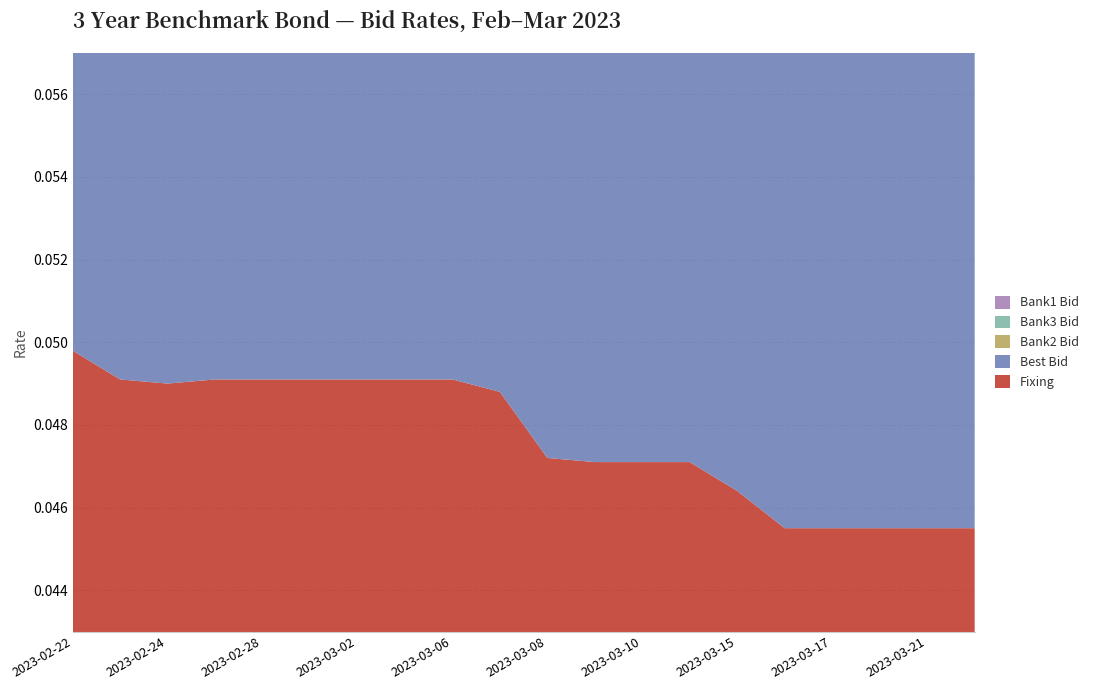

Reading right to left, transcribe all the data shown in this chart.

Fixing: 0.0	0.0	0.0	0.0	0.0	0.0	0.0	0.0	0.0	0.0	0.0	0.0	0.0	0.0	0.0	0.0	0.0	0.0	0.0	0.0
Best Bid: 0.0	0.0	0.0	0.0	0.0	0.0	0.0	0.0	0.0	0.0	0.1	0.1	0.1	0.1	0.1	0.1	0.1	0.1	0.1	0.1
Bank2 Bid: 0.0	0.0	0.0	0.0	0.0	0.0	0.0	0.0	0.0	0.0	0.1	0.1	0.1	0.1	0.1	0.1	0.1	0.1	0.1	0.1
Bank3 Bid: 0.0	0.0	0.0	0.0	0.0	0.0	0.0	0.0	0.0	0.1	0.1	0.1	0.1	0.1	0.1	0.1	0.1	0.1	0.1	0.1
Bank1 Bid: 0.0	0.0	0.0	0.0	0.0	0.0	0.0	0.0	0.0	0.0	0.1	0.1	0.1	0.1	0.1	0.1	0.1	0.1	0.1	0.1